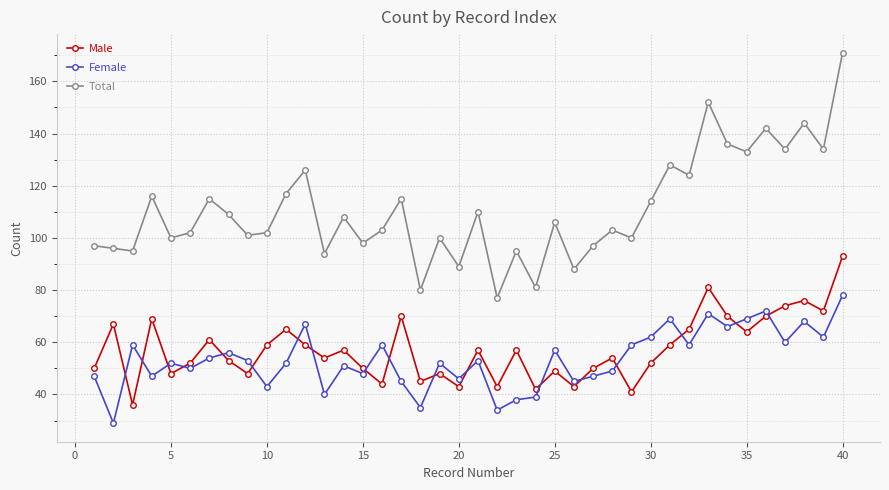

Rank the series by their maximum value, from highest to lowest.

Total, Male, Female